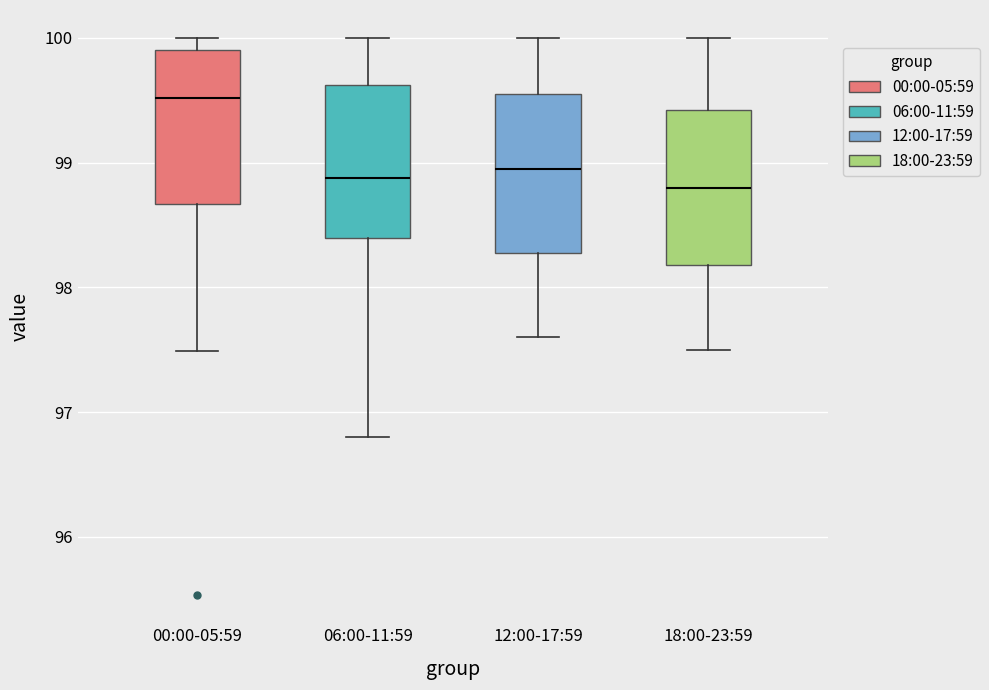

Reading left to right, read every box against the y-axis: the position of its median line, the range the box covers, and the ends of its whiskers. The values are not printed on the chart, so give them approximately, as read against the axis.

00:00-05:59: median 99.5, box 98.7 to 99.9, whiskers 97.5 to 100.0
06:00-11:59: median 98.9, box 98.4 to 99.6, whiskers 96.8 to 100.0
12:00-17:59: median 99.0, box 98.3 to 99.6, whiskers 97.6 to 100.0
18:00-23:59: median 98.8, box 98.2 to 99.4, whiskers 97.5 to 100.0